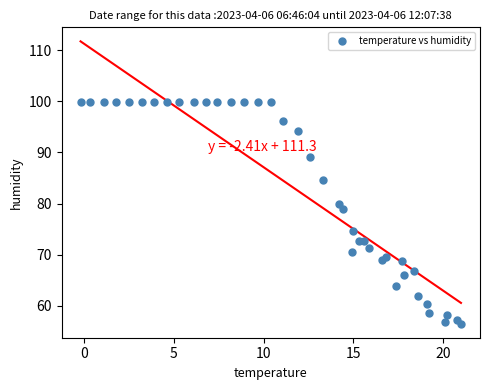

What Y value in the scatter plot is closest to 78?

78.9